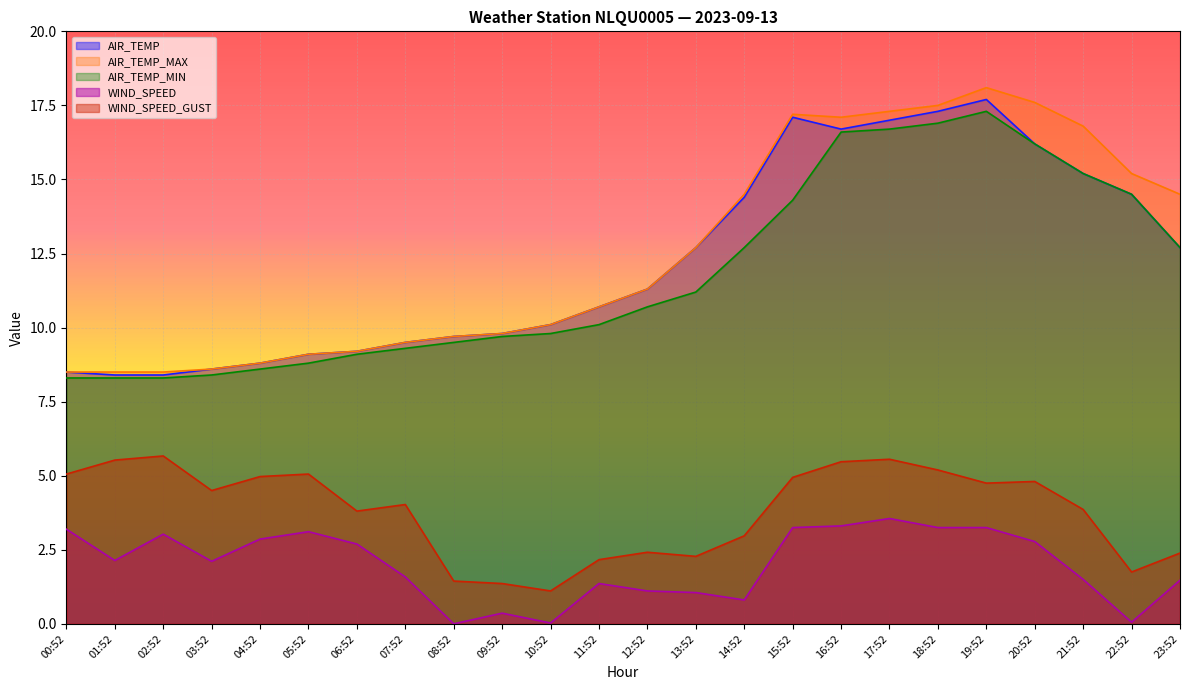

How many interior local peaks does the AIR_TEMP series have?

2